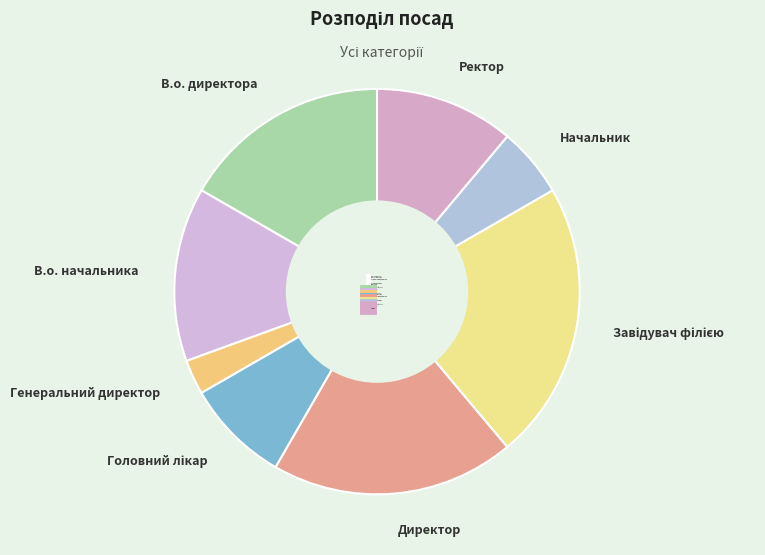

Combined, do Начальник and Генеральний директор account for over 50%?

No